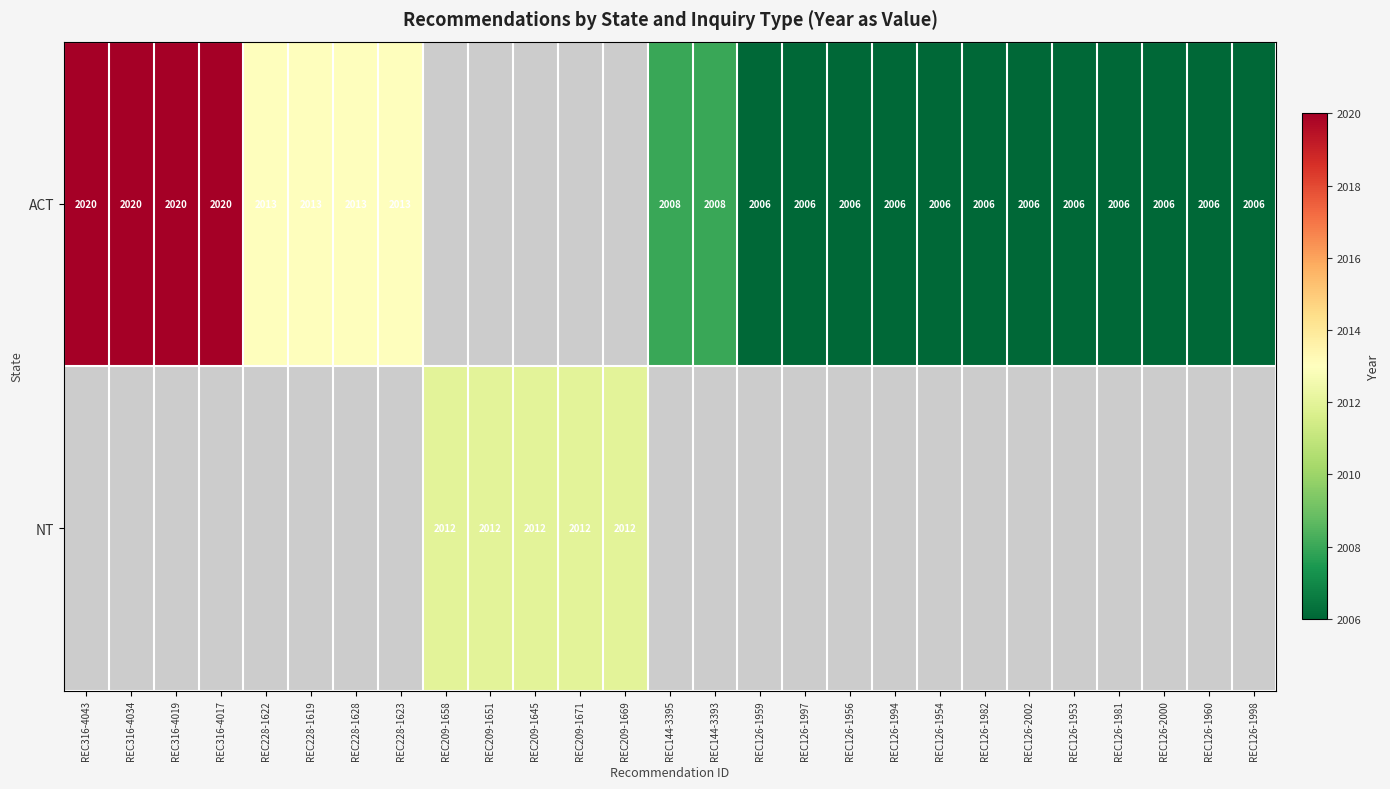

Is it true that ACT equals 2006 at REC126-1981?

True